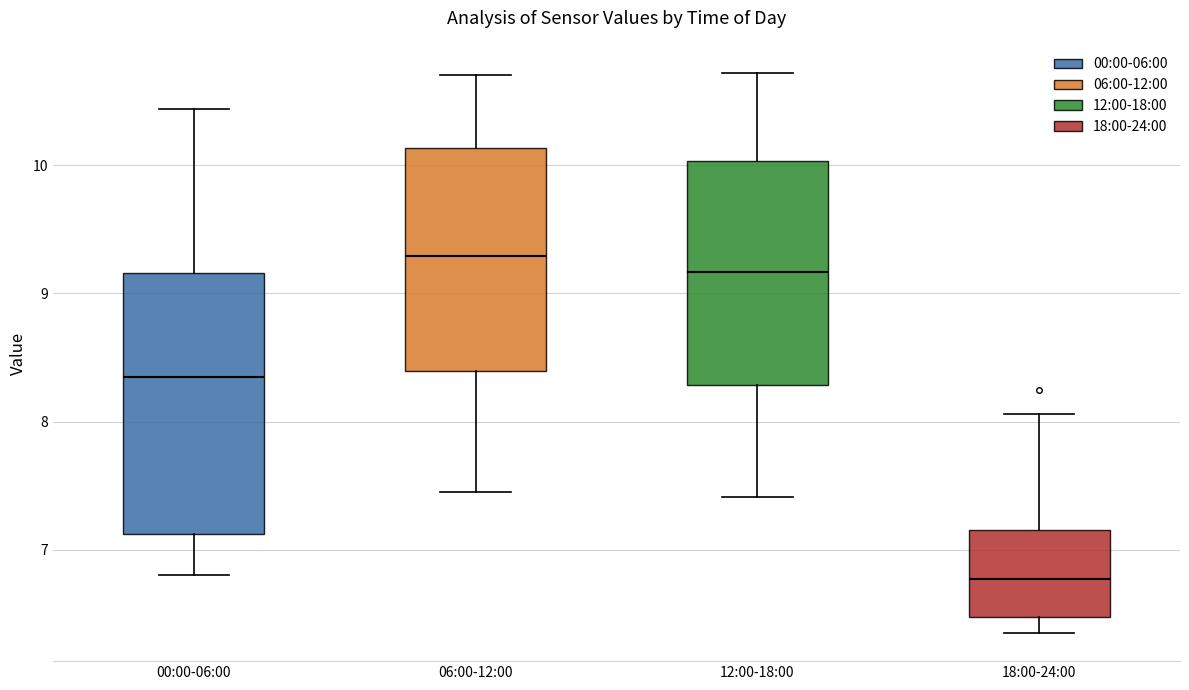

Which box's median line is the highest?

06:00-12:00